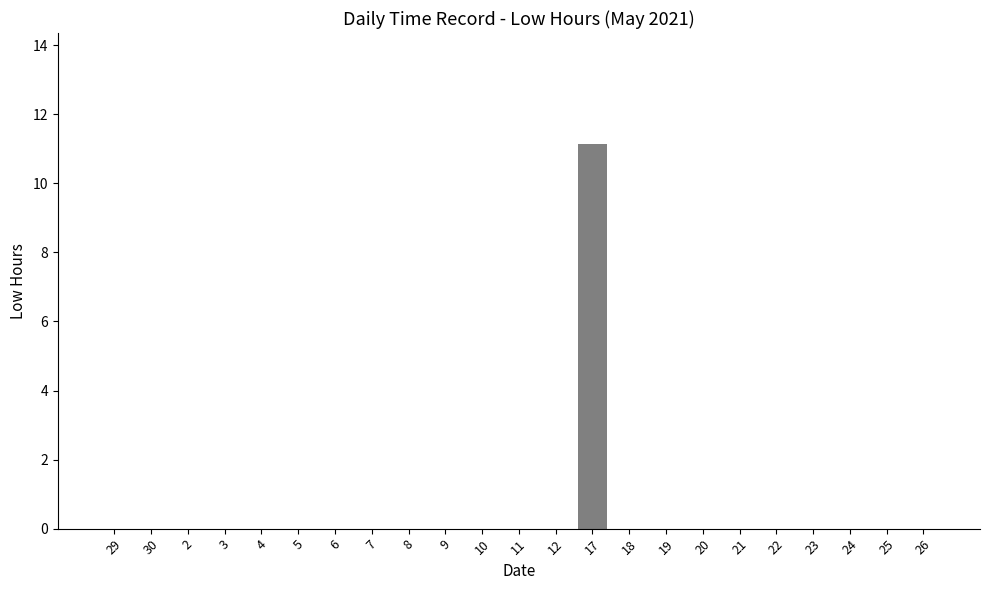

What is the sum of all values?

11.1